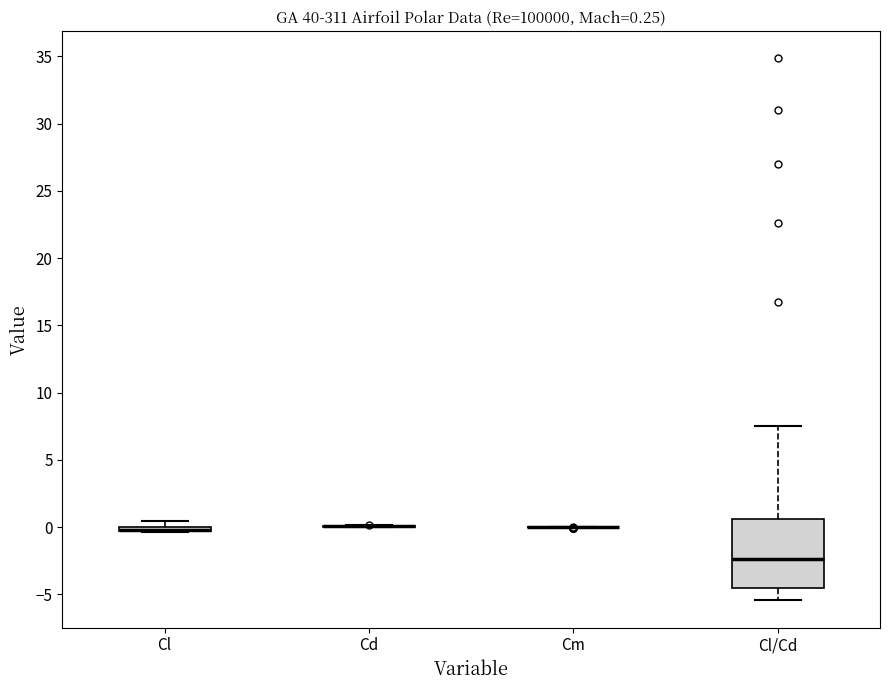

Comparing the boxes themselves (not the whiskers), which one is the tallest?

Cl/Cd